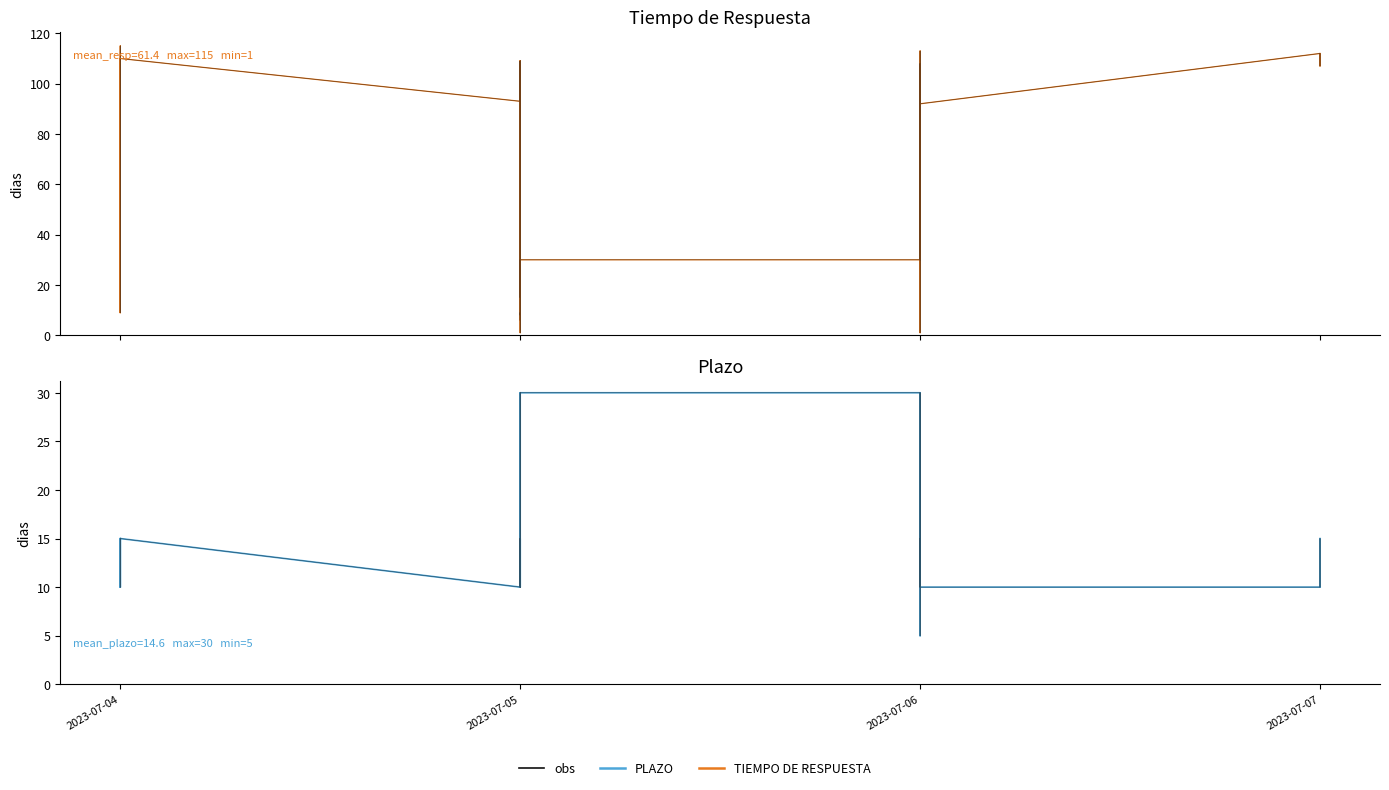

Read the PLAZO value at 2023-07-06, to the nearest 10.

10